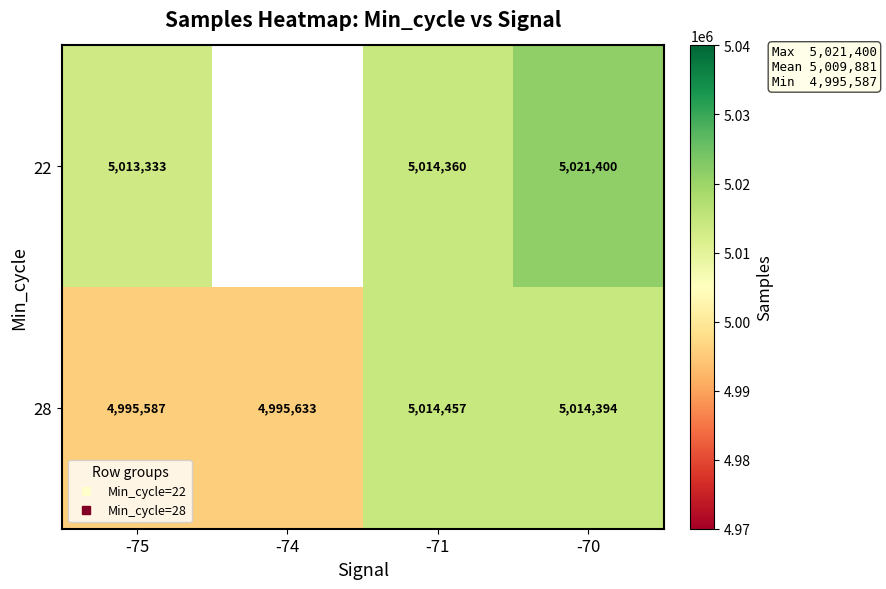

List the series in order of their peak value, lowest first.

28, 22